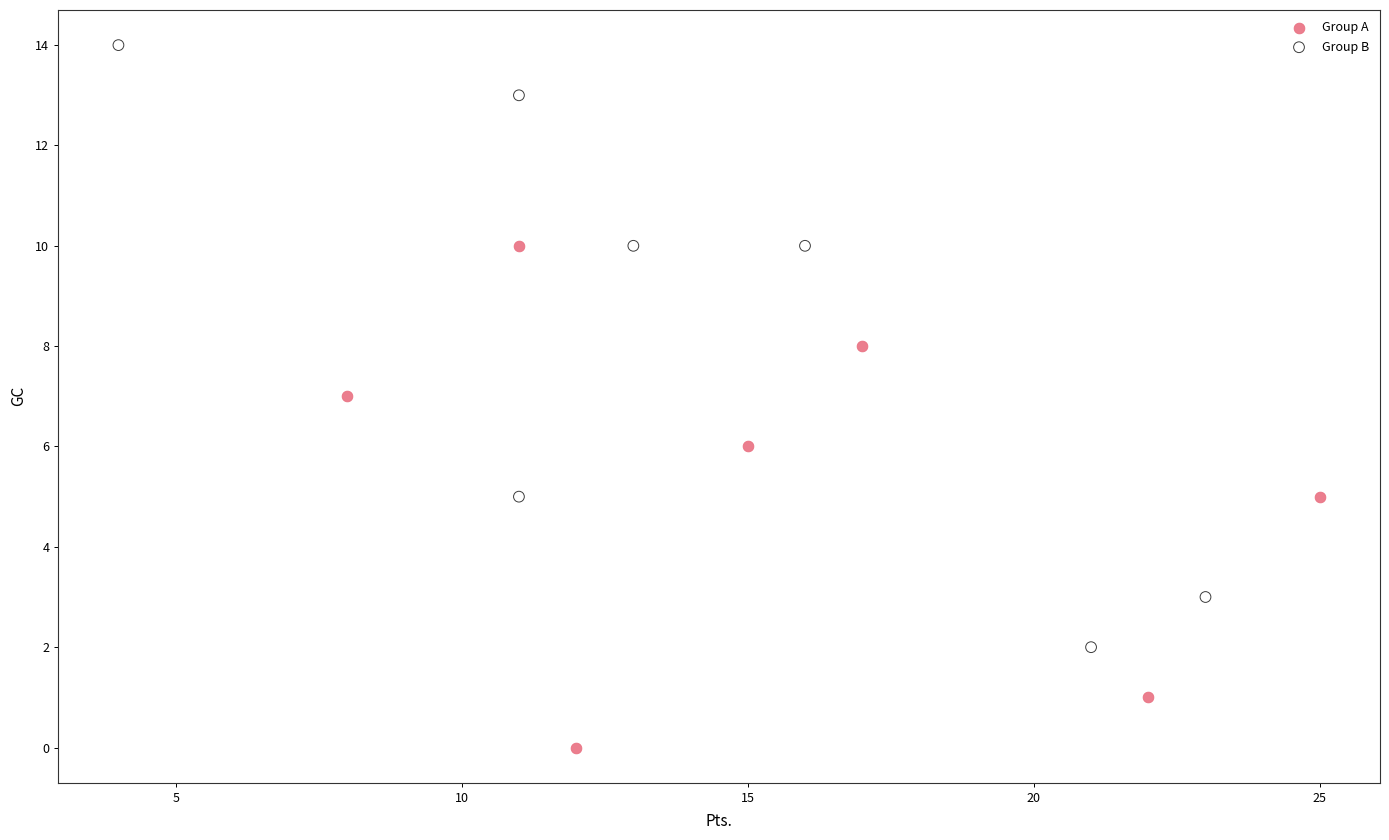

Which series contains the lowest Y value?

Group A